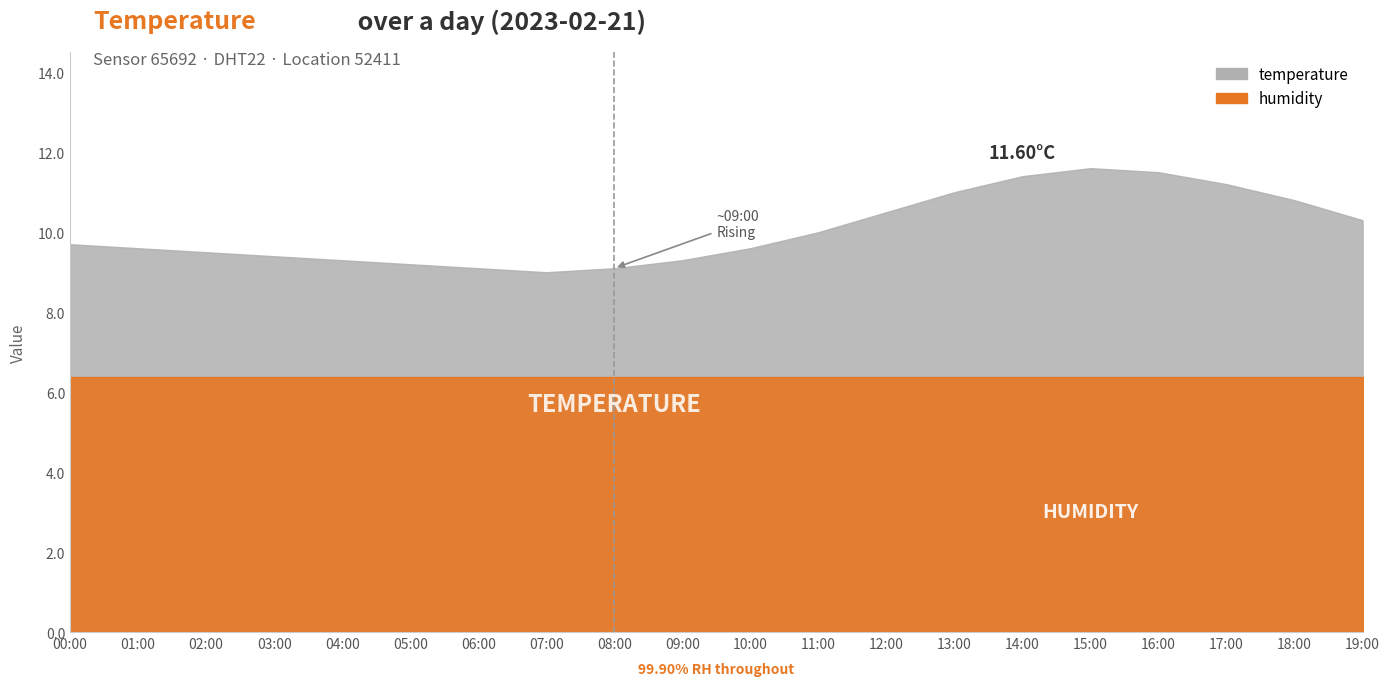

How many points are higher than both their immediate neighbors (excluding endpoints)?

1